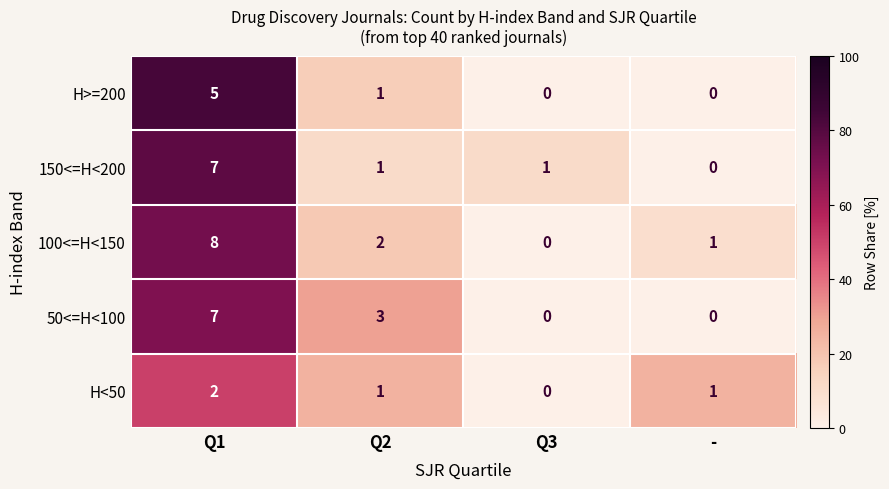

Reading right to left, what are all the values shown in this chart?

H>=200: -=0	Q3=0	Q2=1	Q1=5
150<=H<200: -=0	Q3=1	Q2=1	Q1=7
100<=H<150: -=1	Q3=0	Q2=2	Q1=8
50<=H<100: -=0	Q3=0	Q2=3	Q1=7
H<50: -=1	Q3=0	Q2=1	Q1=2